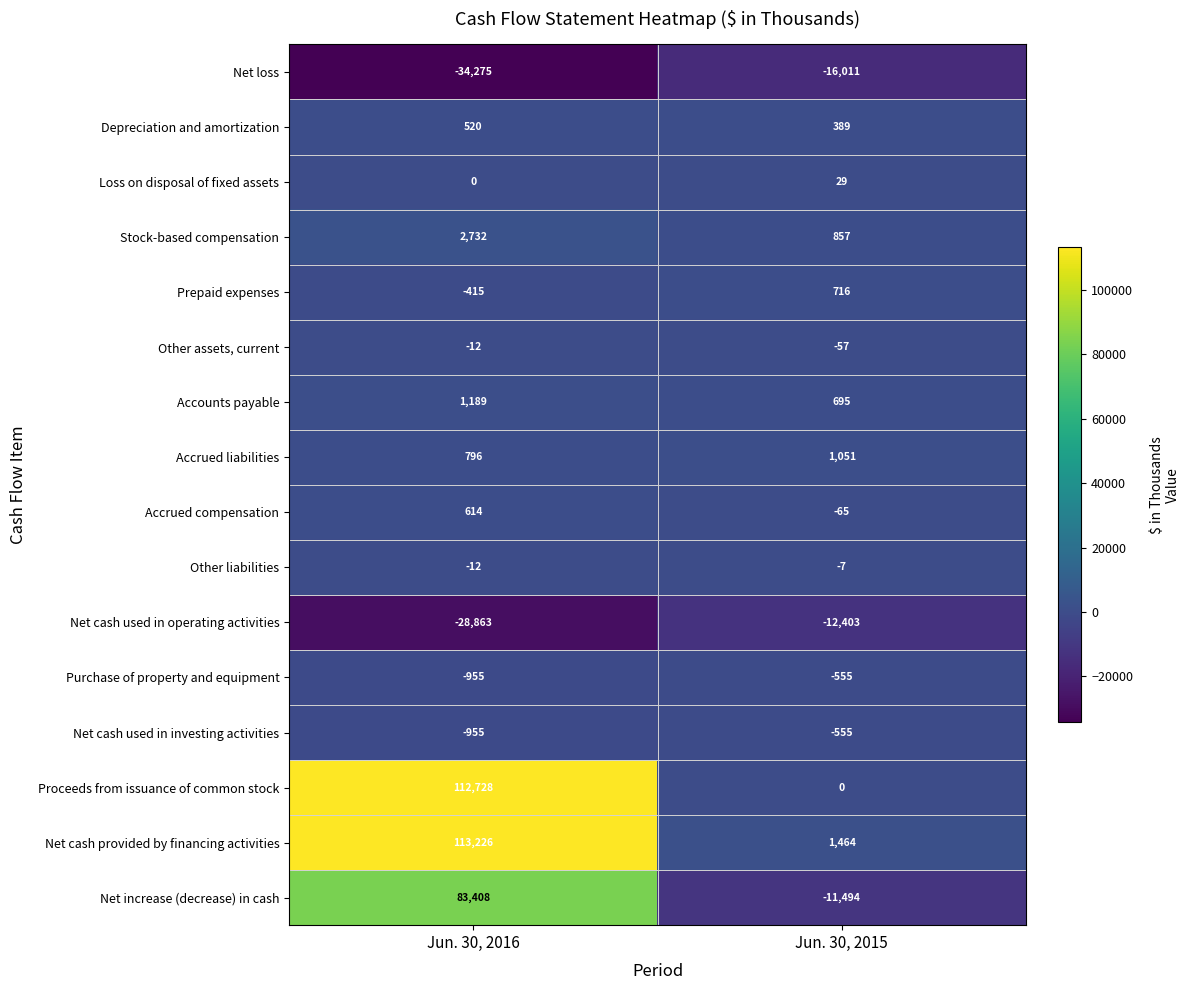

What is the sum of the Net loss values at Jun. 30, 2015 and Jun. 30, 2016?

-50286